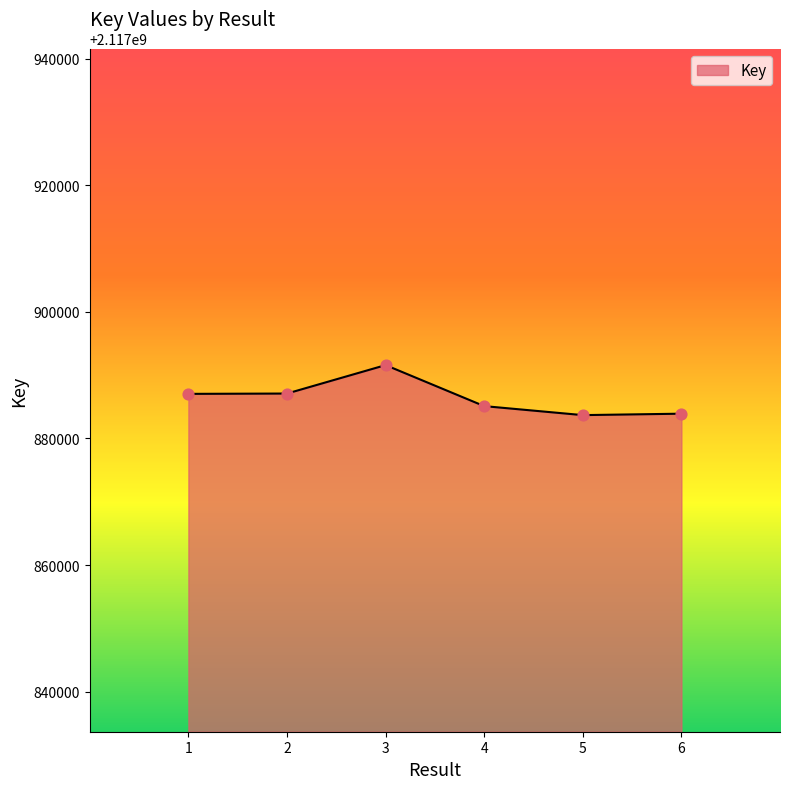

Approximately how many times larger is the value at 2 compared to 1?

1.0